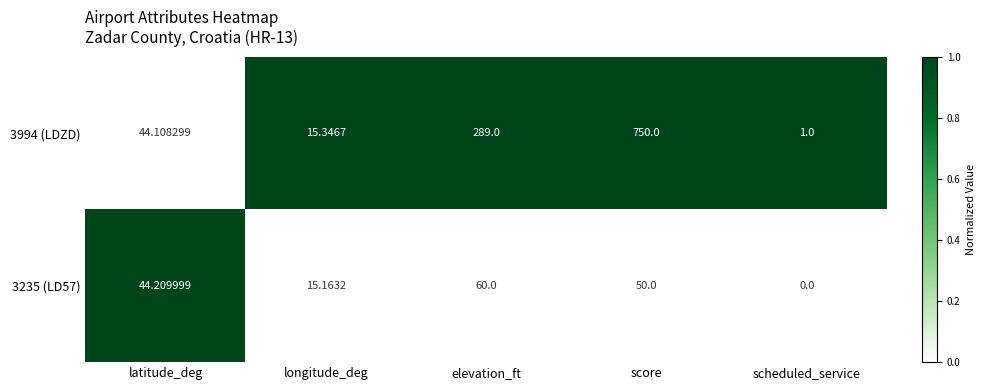

Rank the series at score from highest to lowest value.

3994 (LDZD), 3235 (LD57)